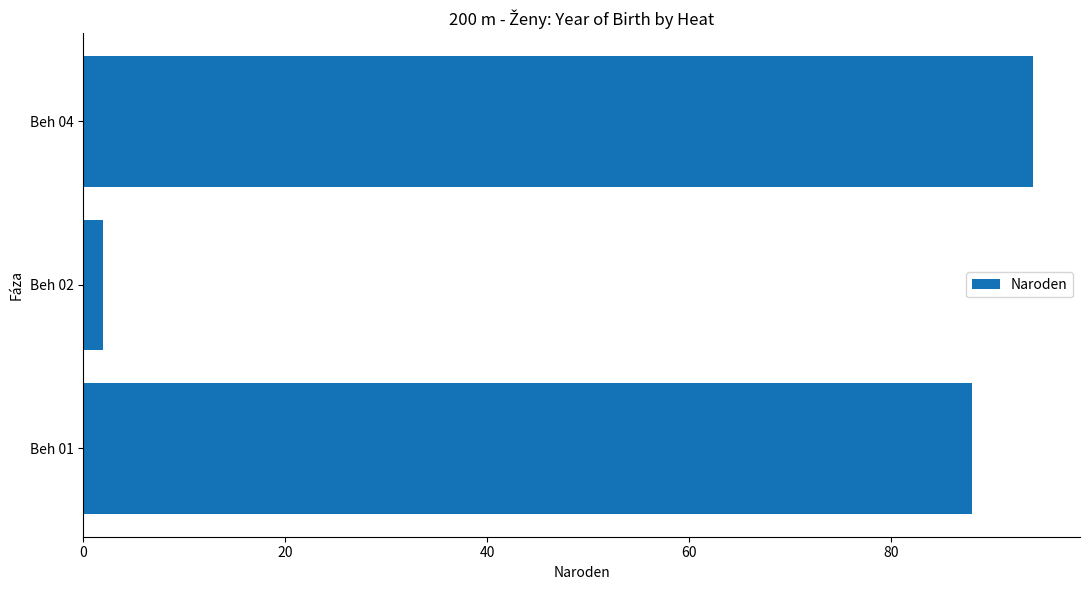

What is the change in value from Beh 02 to Beh 04?

+92